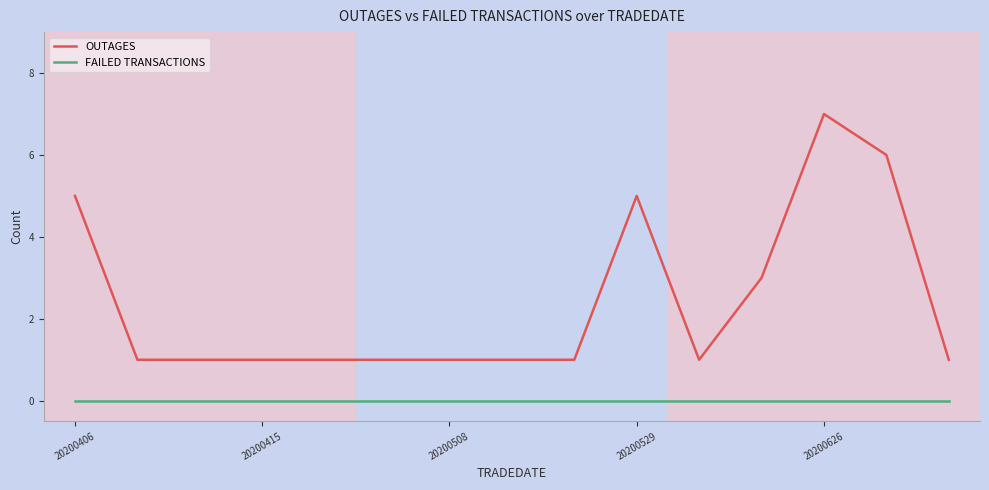

Is this an area chart (filled region under the line)?

No